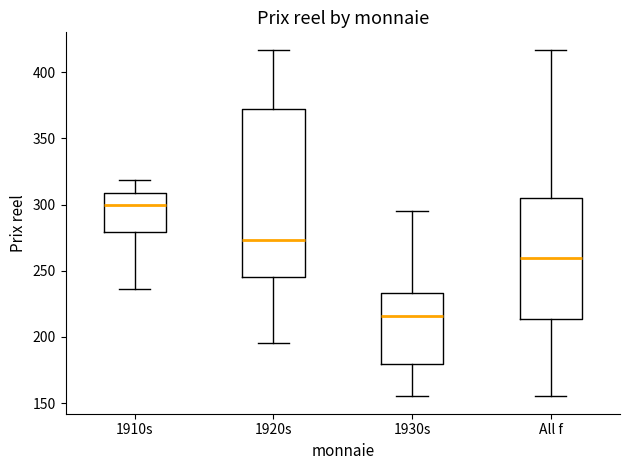

Reading left to right, read every box against the y-axis: the position of its median line, the range the box covers, and the ends of its whiskers. The values are not printed on the chart, so give them approximately, as read against the axis.

1910s: median 300, box 280 to 310, whiskers 235 to 320
1920s: median 275, box 245 to 375, whiskers 195 to 415
1930s: median 215, box 180 to 235, whiskers 155 to 295
All f: median 260, box 215 to 305, whiskers 155 to 415